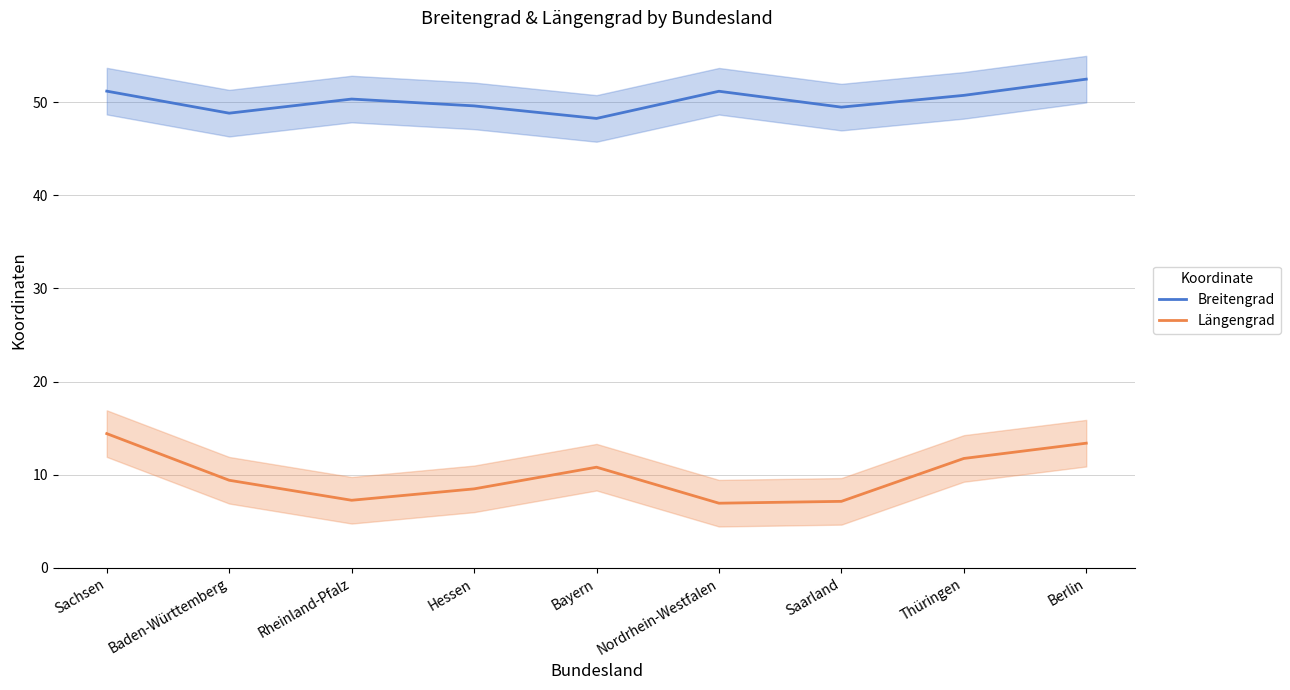

Reading left to right, what are all the values shown in this chart?

Breitengrad: Sachsen=51.2	Baden-Württemberg=48.8	Rheinland-Pfalz=50.3	Hessen=49.6	Bayern=48.3	Nordrhein-Westfalen=51.2	Saarland=49.5	Thüringen=50.7	Berlin=52.5
Längengrad: Sachsen=14.4	Baden-Württemberg=9.4	Rheinland-Pfalz=7.3	Hessen=8.5	Bayern=10.8	Nordrhein-Westfalen=6.9	Saarland=7.1	Thüringen=11.7	Berlin=13.4